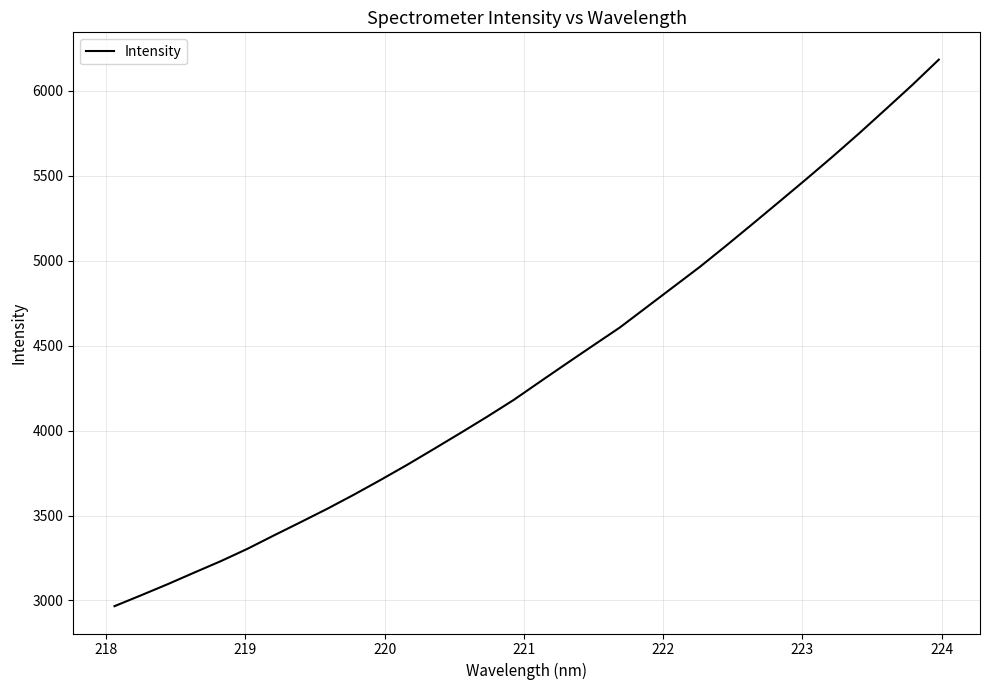

What is the greatest value displayed?

6184.2